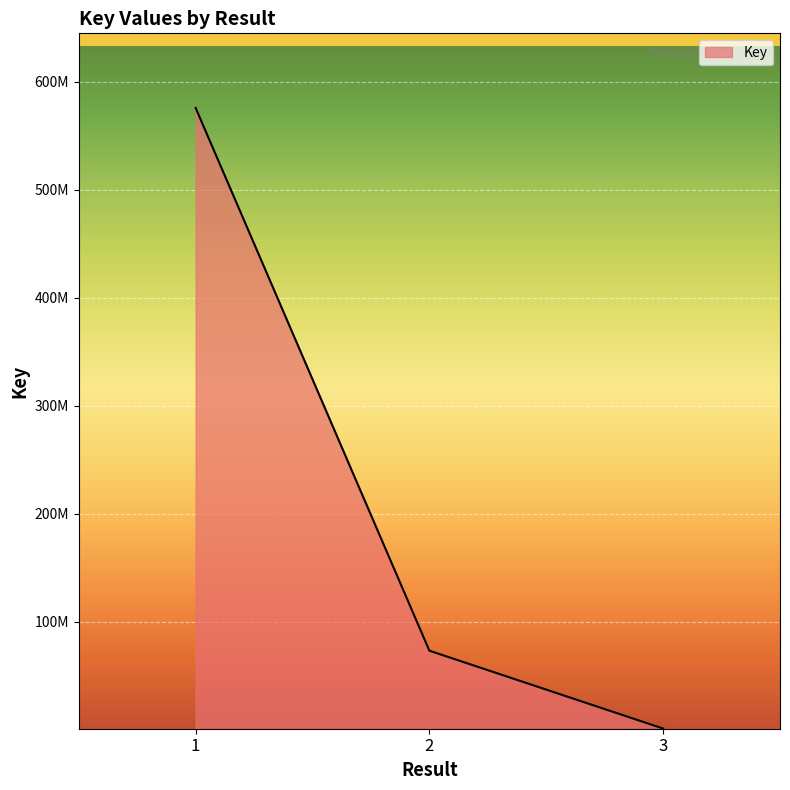

Reading right to left, extract all data points from this chart.

1205520	73236514	575548154